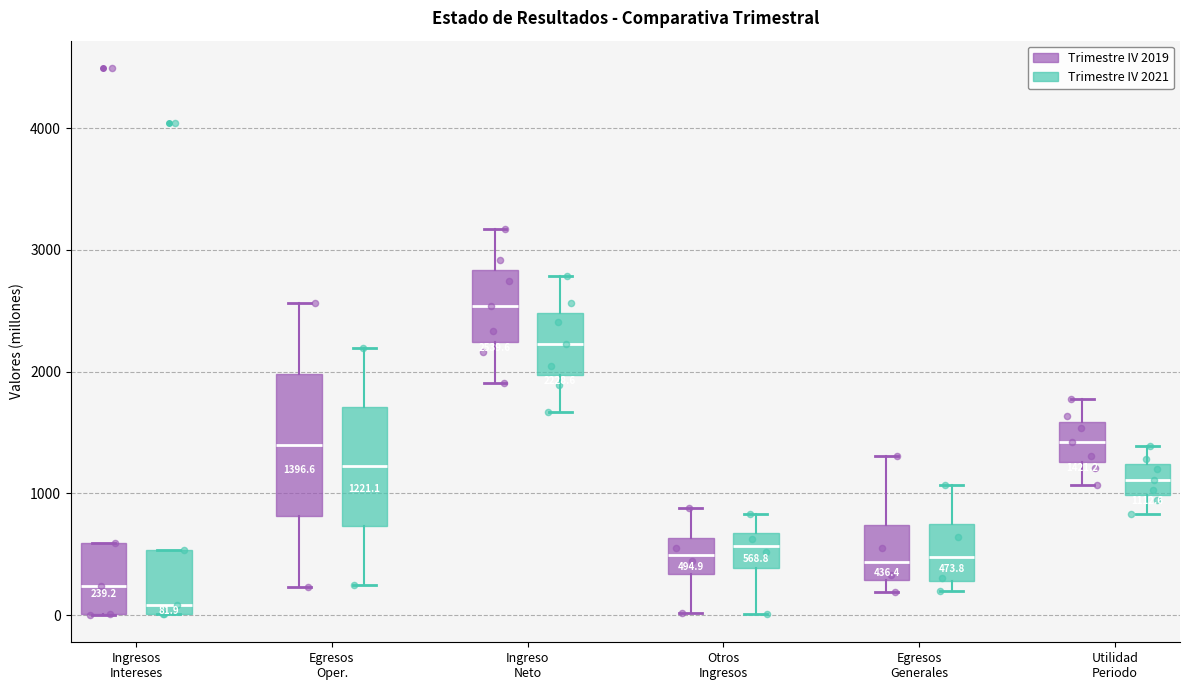

Which box is the tallest, from its lower edge to its upper edge?

Egresos Oper. (Trimestre IV 2019)